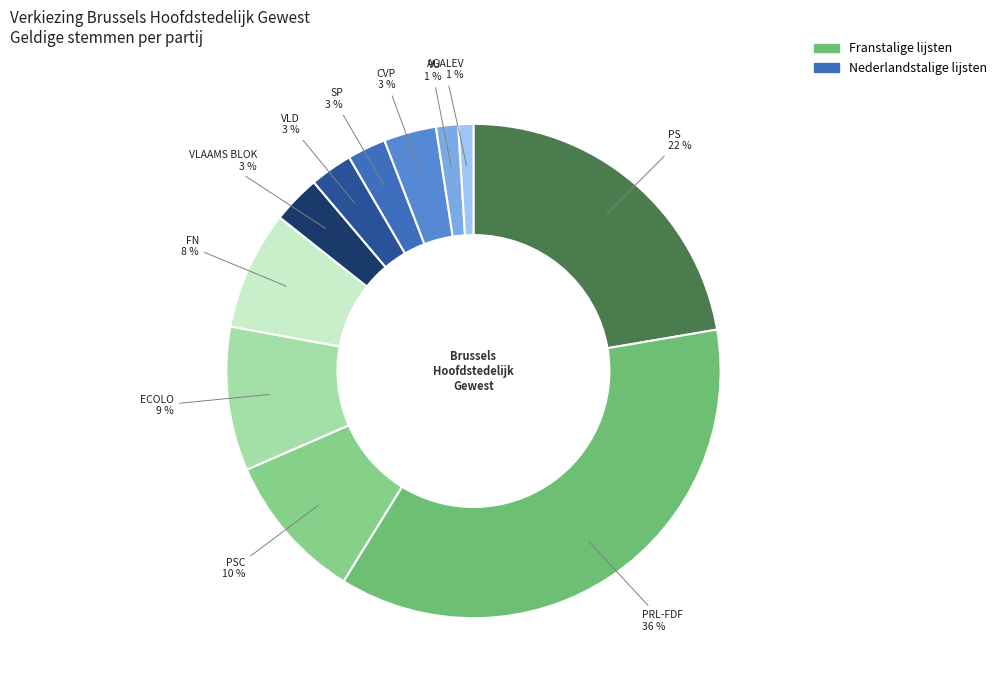

How many segments does this pie chart have?

11